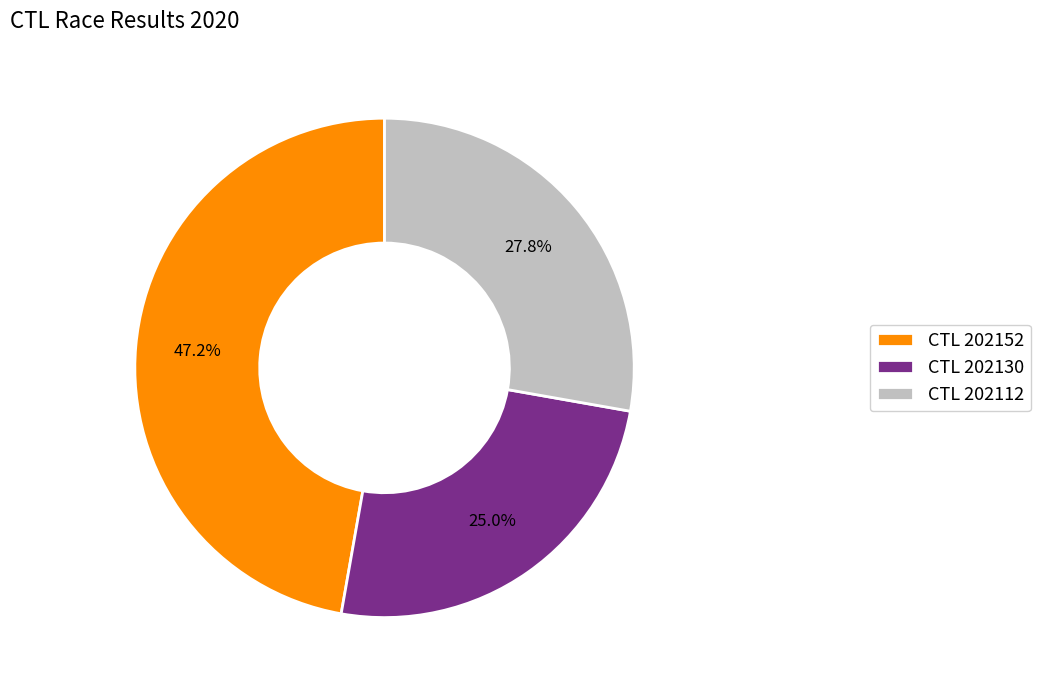

Which has a higher value, CTL 202152 or CTL 202112?

CTL 202152